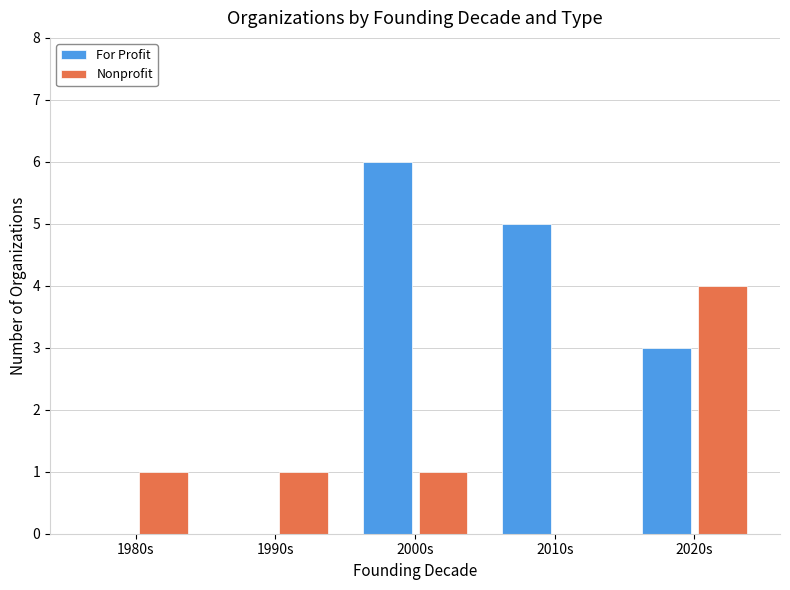

Which series has the widest spread of values?

For Profit